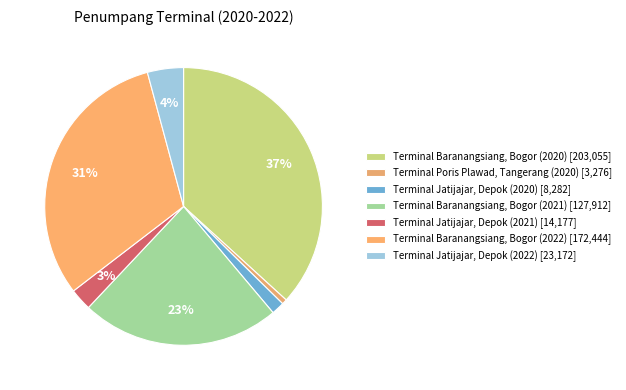

What percentage do Terminal Poris Plawad, Tangerang (2020) and Terminal Baranangsiang, Bogor (2022) together represent?

31.8%